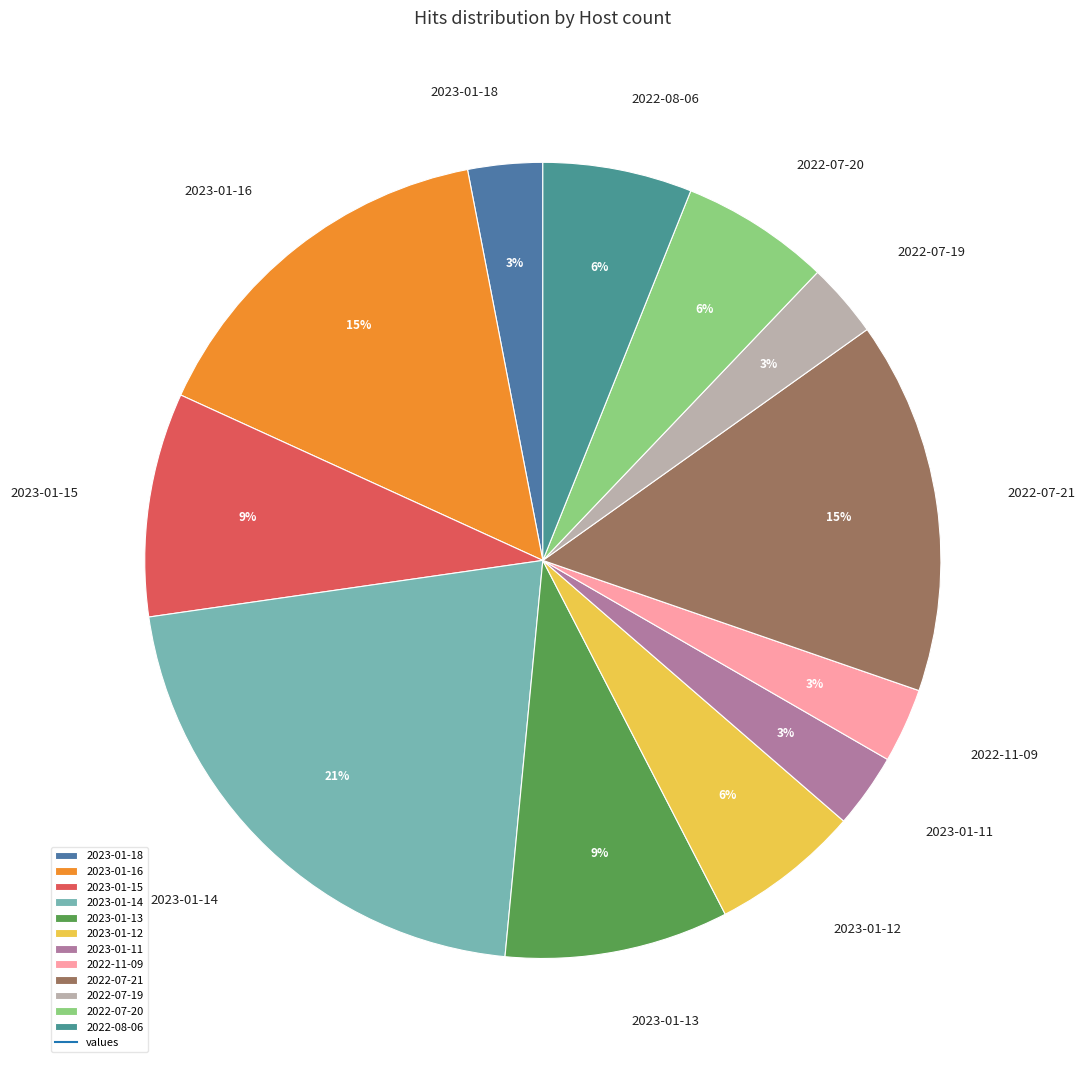

To the nearest percent, what is the average slice percentage?

8%